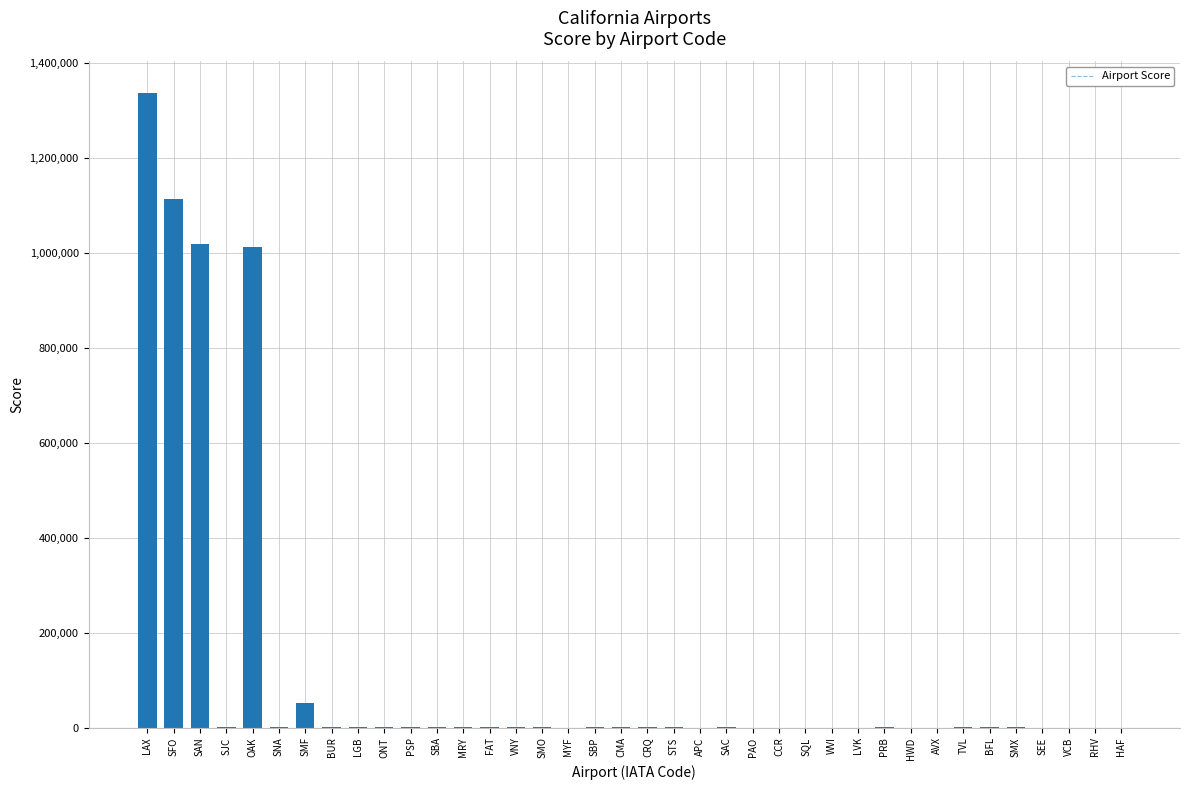

What is the greatest value displayed?

1335475